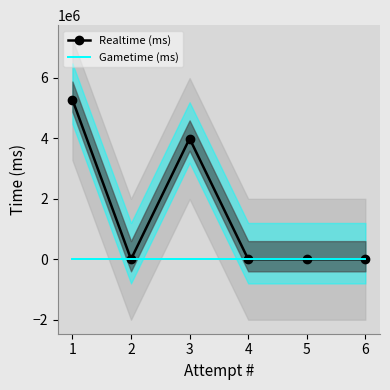

True or false: Gametime (ms) has more than 1 points higher than both neighbors.

False